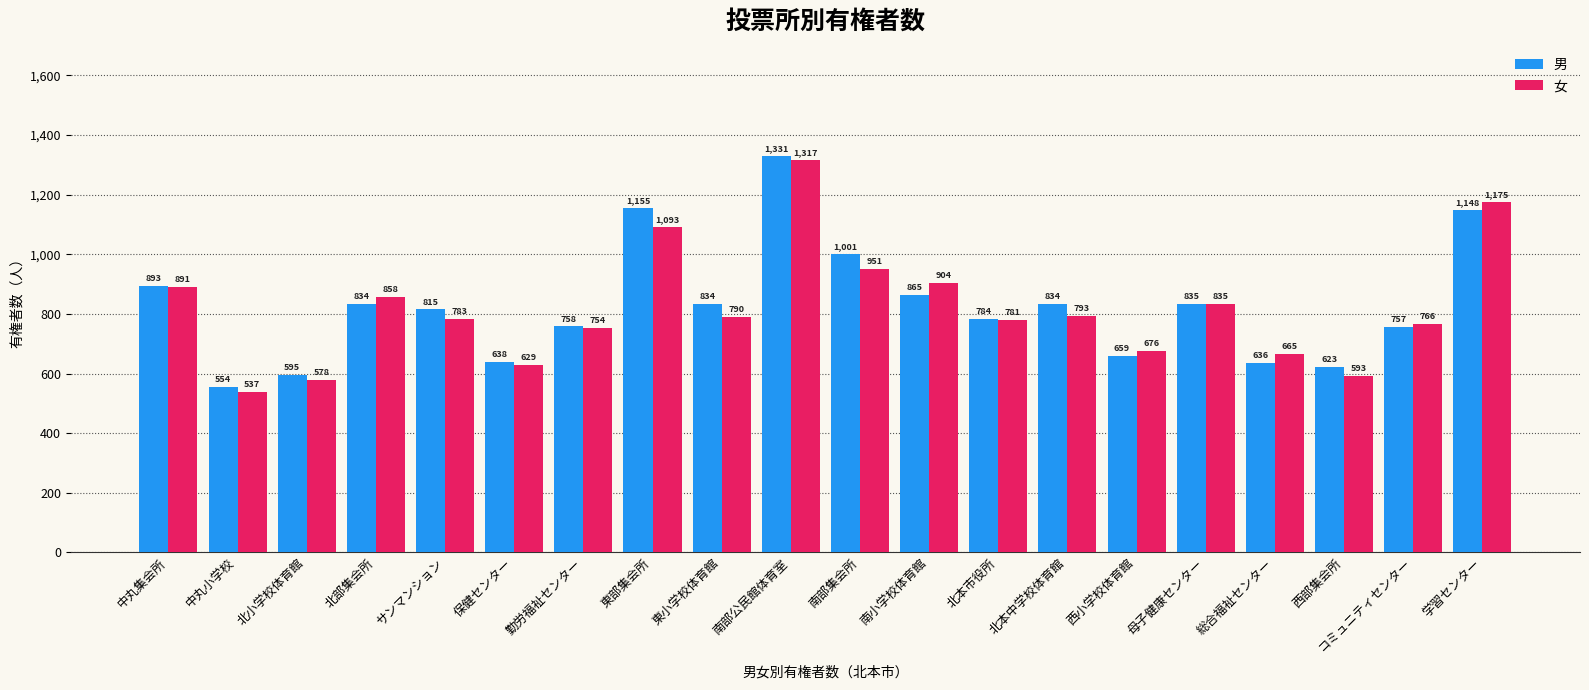

What is the sum of all 男 values?

16549